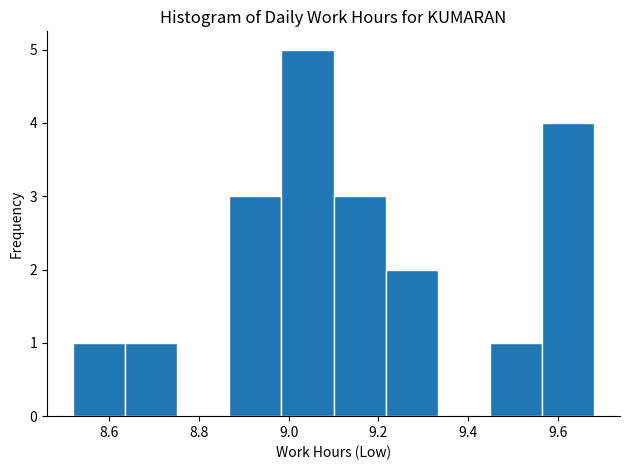

Reading left to right, list every bar in this chart as the range it spans on the x-axis followed by its height. Neither the bar edges nor the heights are printed on the chart, so give them approximately, as read against the axes.

8.520 to 8.636: 1
8.636 to 8.752: 1
8.752 to 8.868: 0
8.868 to 8.984: 3
8.984 to 9.100: 5
9.100 to 9.216: 3
9.216 to 9.332: 2
9.332 to 9.448: 0
9.448 to 9.564: 1
9.564 to 9.680: 4